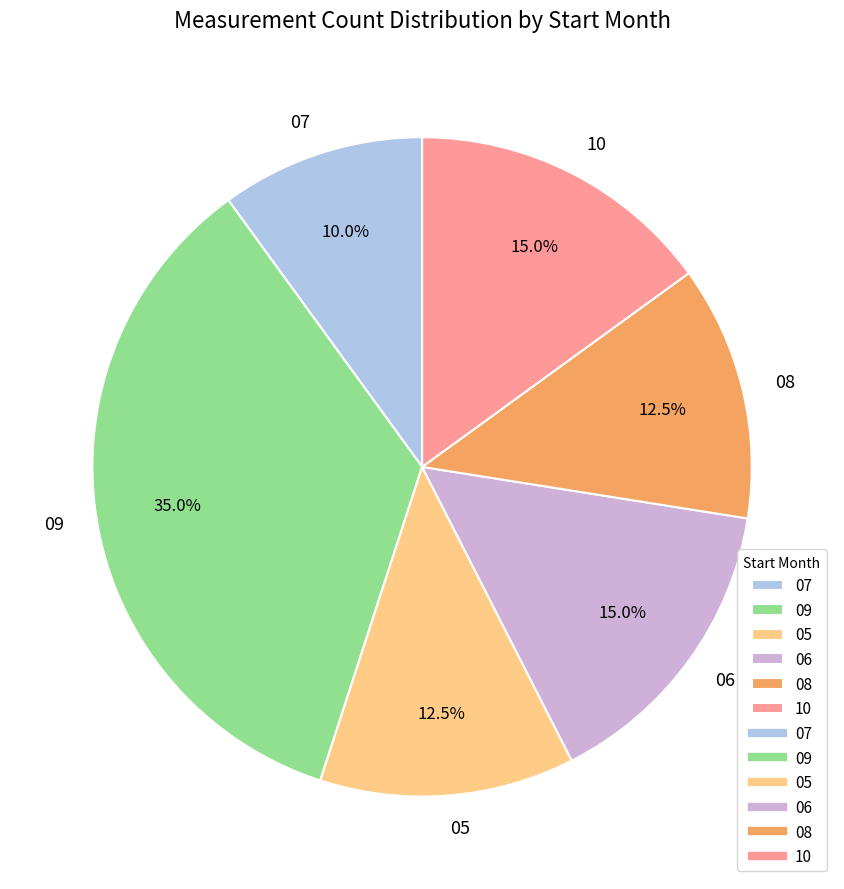

How many slices are in this pie chart?

6